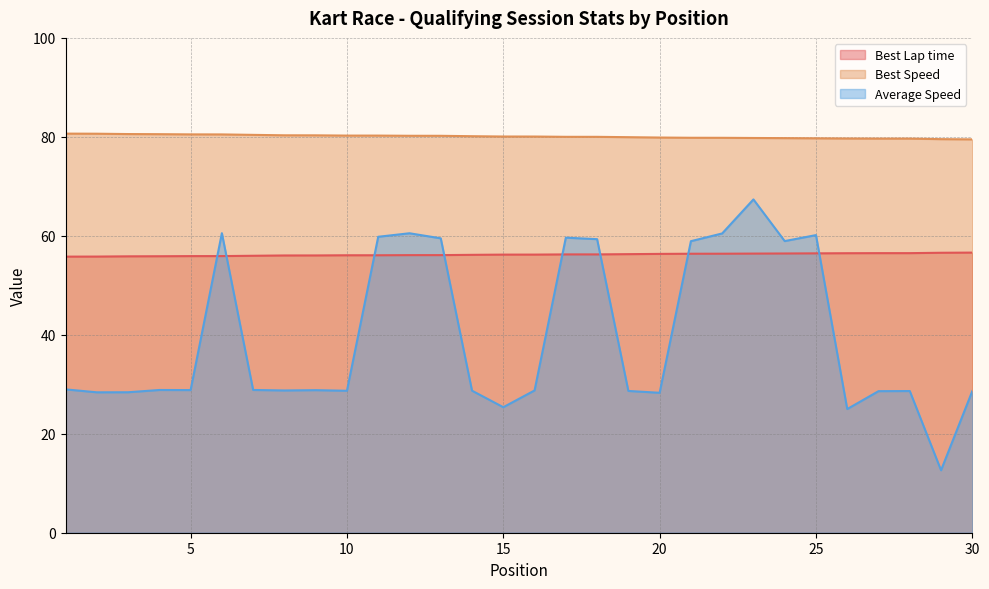

Count the number of categories in the chart.

30